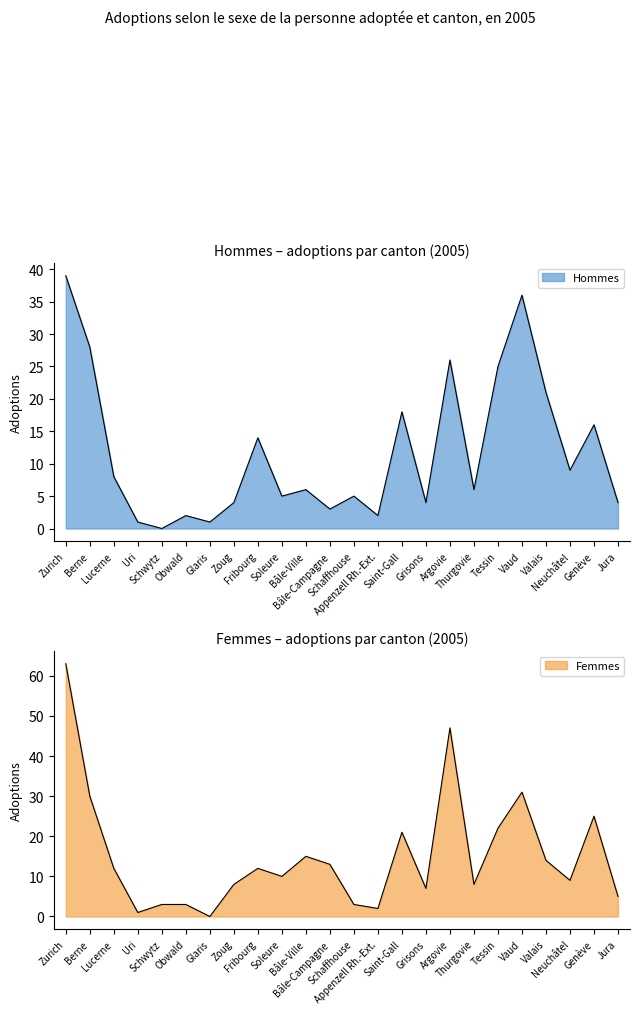

True or false: Femmes and Hommes cross at least once.

True